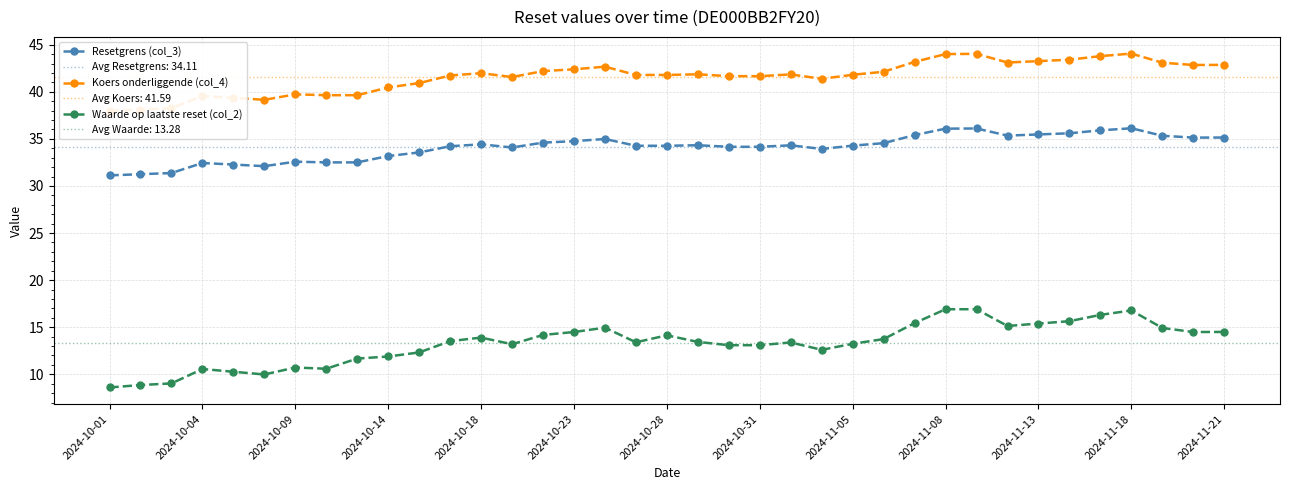

What is the lowest value of the Waarde op laatste reset (col_2) series?

8.6